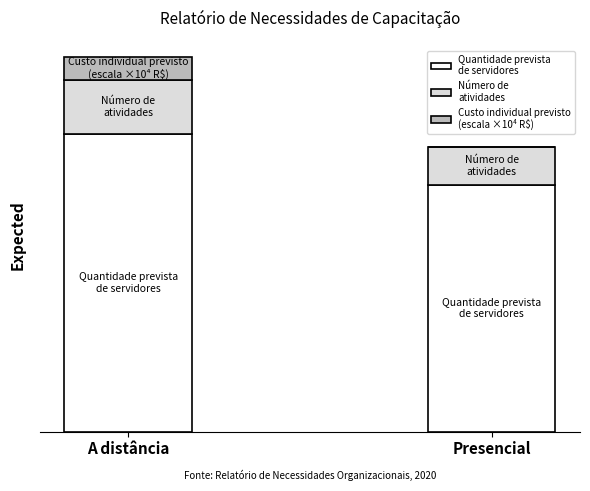

True or false: Custo individual previsto
(escala ×10⁴ R$) has a value of 7.2 at A distância.

True